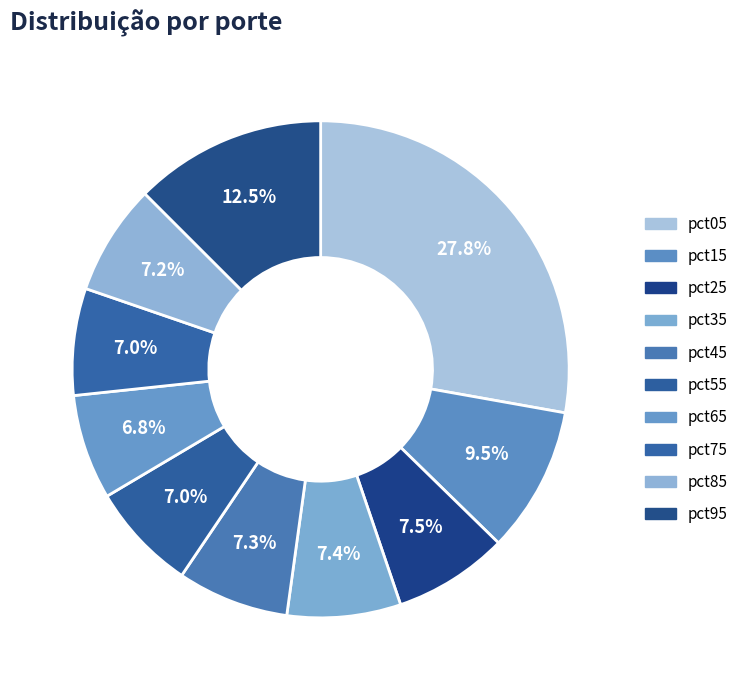

Count the number of slices in the pie.

10